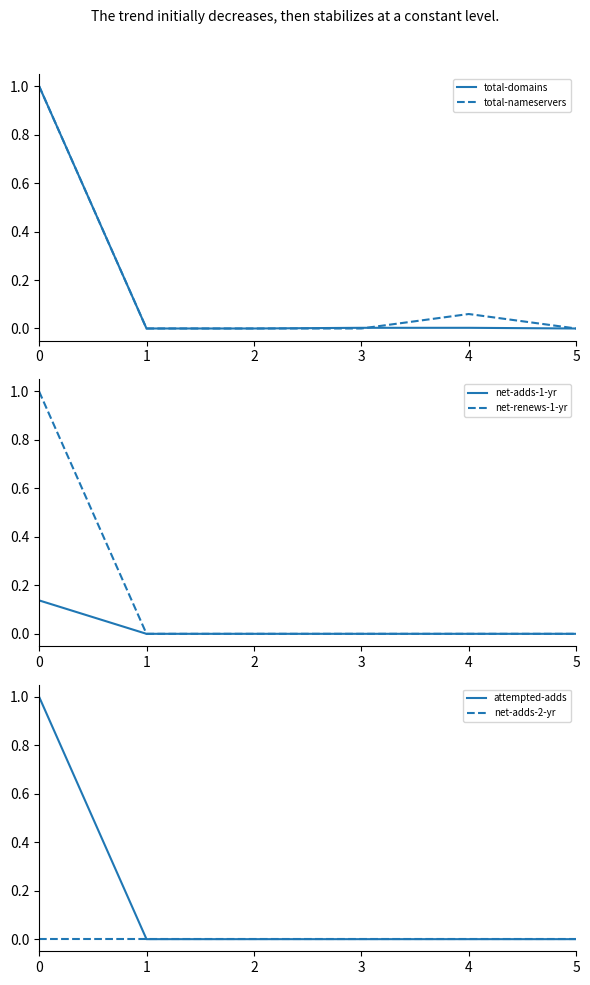

Is this an area chart (filled region under the line)?

No